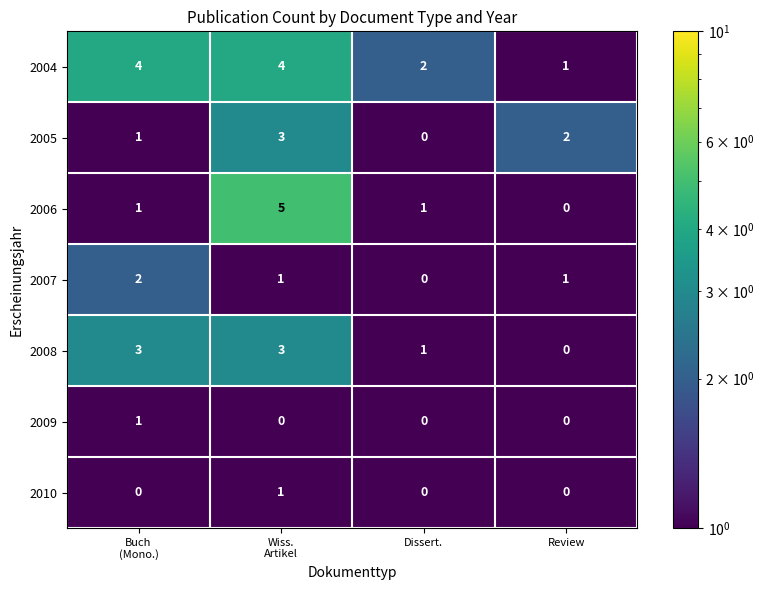

Where is 2008 nearest to the value 1?

Dissert.